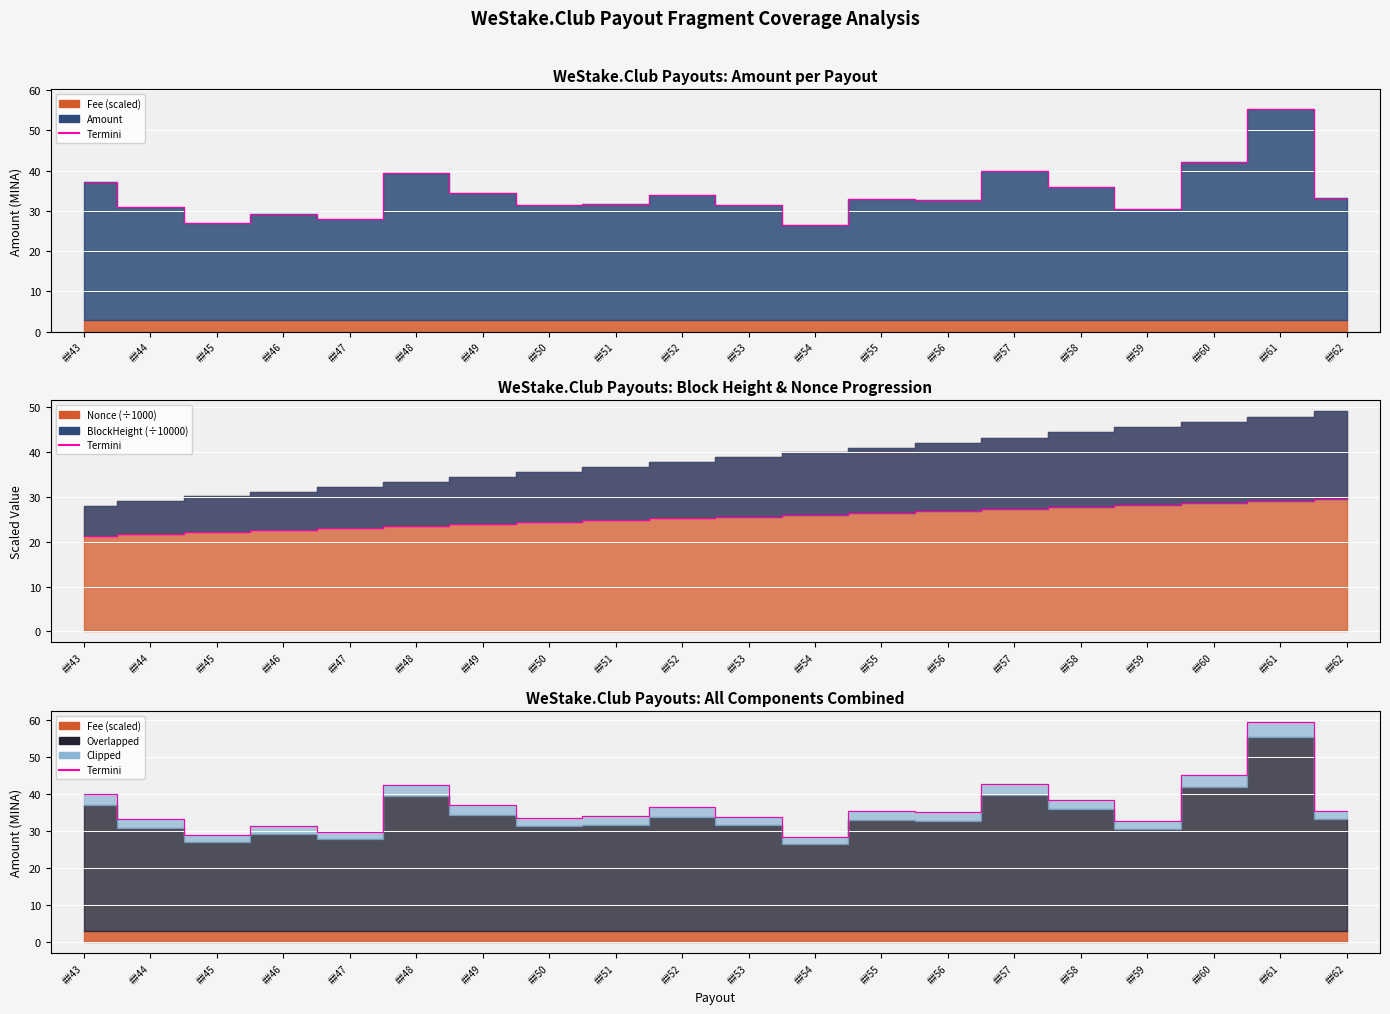

How many points are higher than both their immediate neighbors (excluding endpoints)?

6